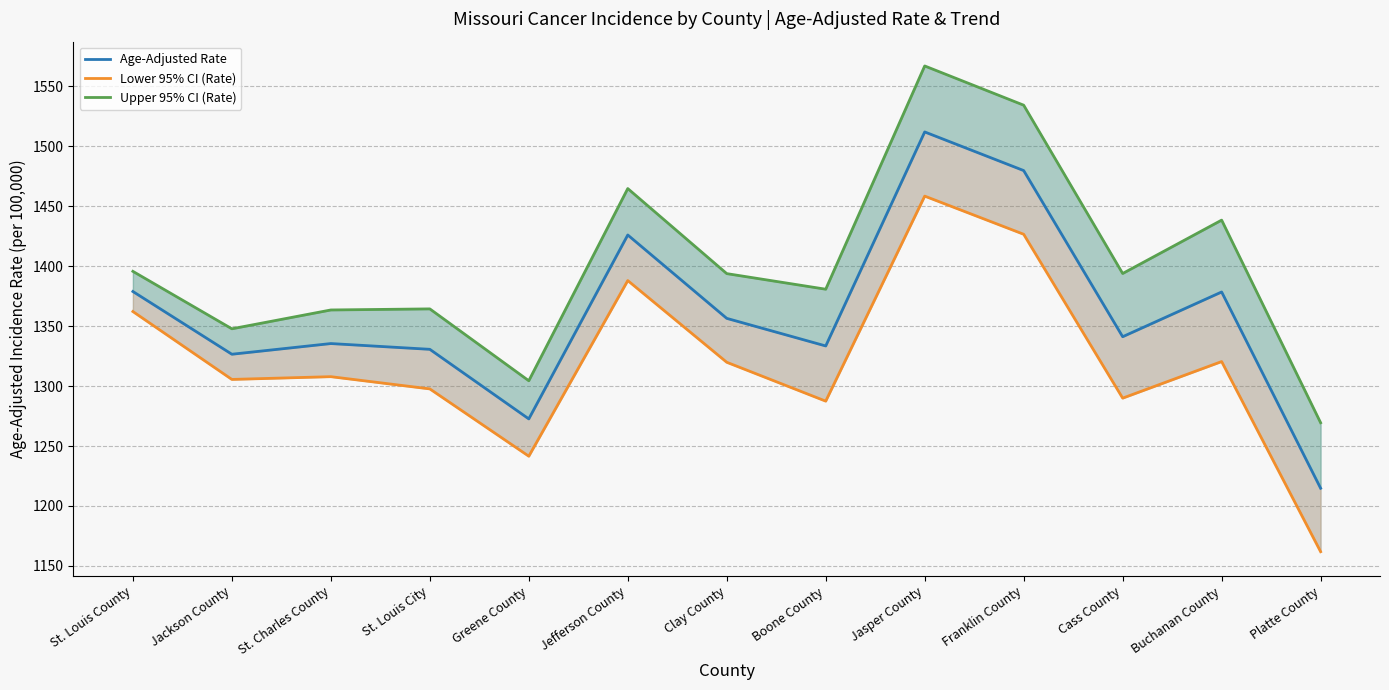

Reading left to right, extract all data points from this chart.

Age-Adjusted Rate: St. Louis County=1378.8	Jackson County=1326.5	St. Charles County=1335.4	St. Louis City=1330.6	Greene County=1272.6	Jefferson County=1425.9	Clay County=1356.4	Boone County=1333.4	Jasper County=1511.8	Franklin County=1479.6	Cass County=1341.1	Buchanan County=1378.4	Platte County=1214.8
Lower 95% CI (Rate): St. Louis County=1362.1	Jackson County=1305.5	St. Charles County=1307.8	St. Louis City=1297.6	Greene County=1241.5	Jefferson County=1387.9	Clay County=1319.8	Boone County=1287.4	Jasper County=1458.3	Franklin County=1426.5	Cass County=1289.9	Buchanan County=1320.4	Platte County=1161.9
Upper 95% CI (Rate): St. Louis County=1395.6	Jackson County=1347.7	St. Charles County=1363.4	St. Louis City=1364.3	Greene County=1304.4	Jefferson County=1464.6	Clay County=1393.7	Boone County=1380.7	Jasper County=1566.8	Franklin County=1534.1	Cass County=1393.8	Buchanan County=1438.3	Platte County=1269.4